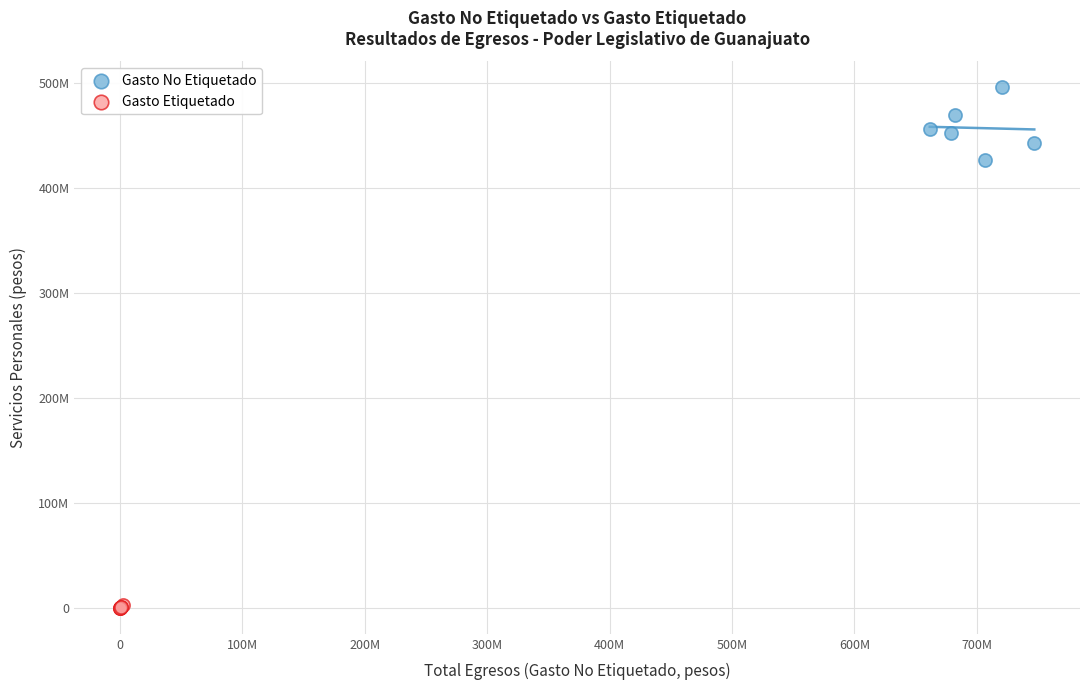

Which series reaches the minimum Y coordinate?

Gasto Etiquetado